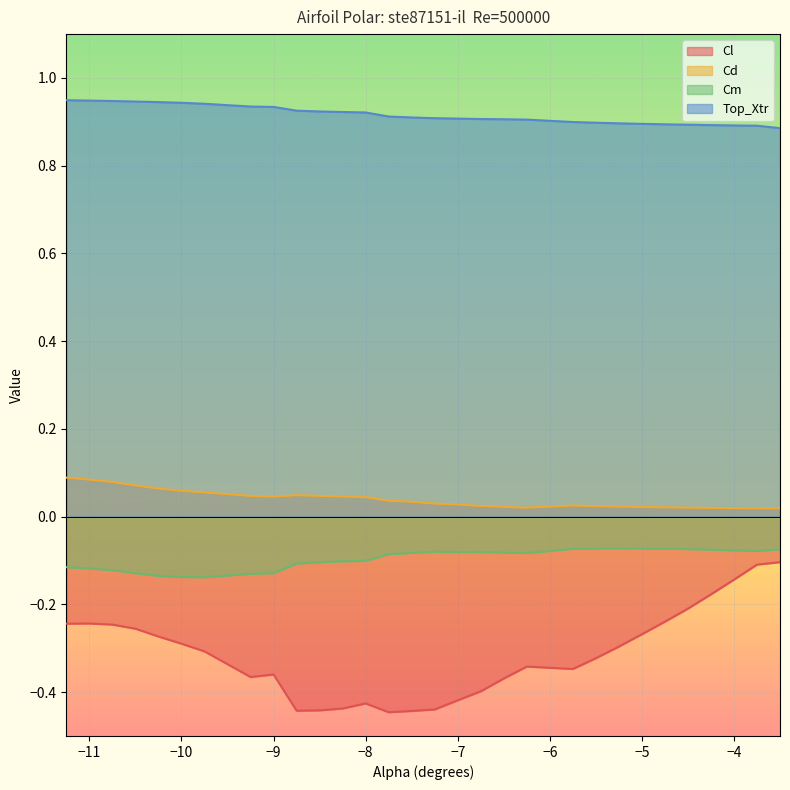

Is it true that Top_Xtr equals 0.9 at -6.25?

True